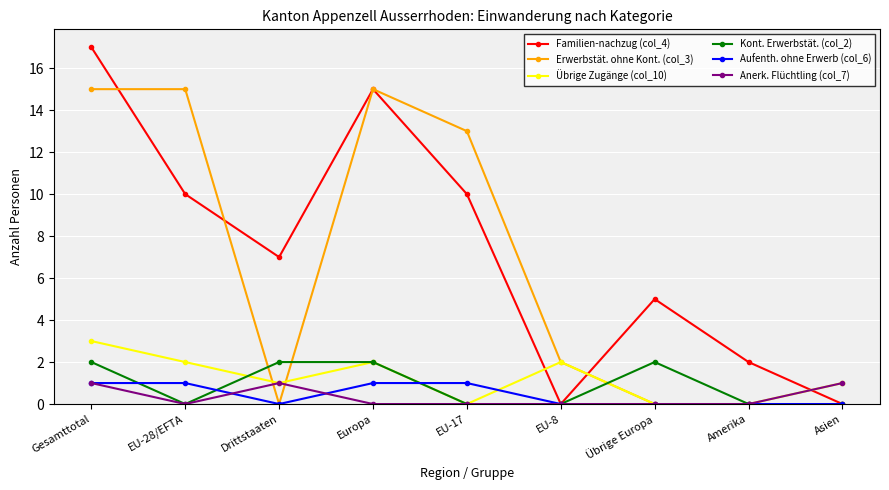

What is the total value across all series at Gesamttotal?

39